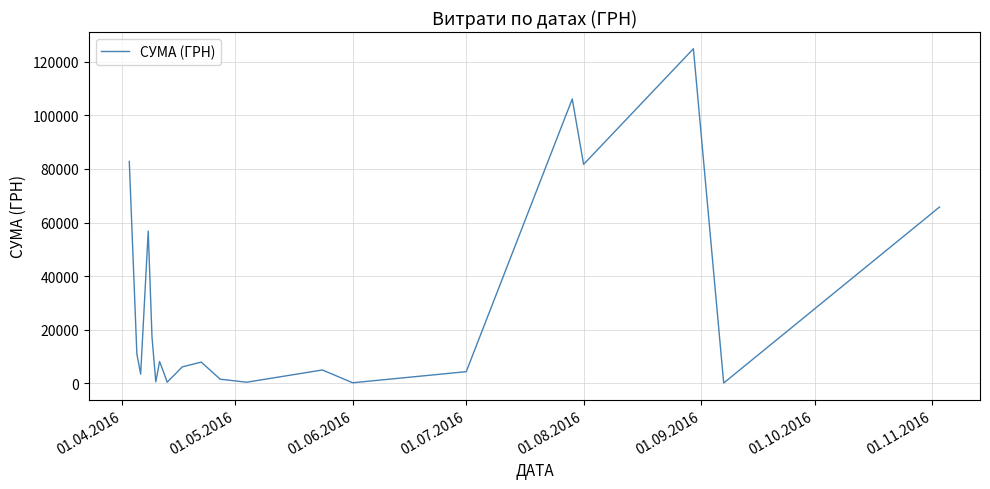

What is the greatest value displayed?

124904.8